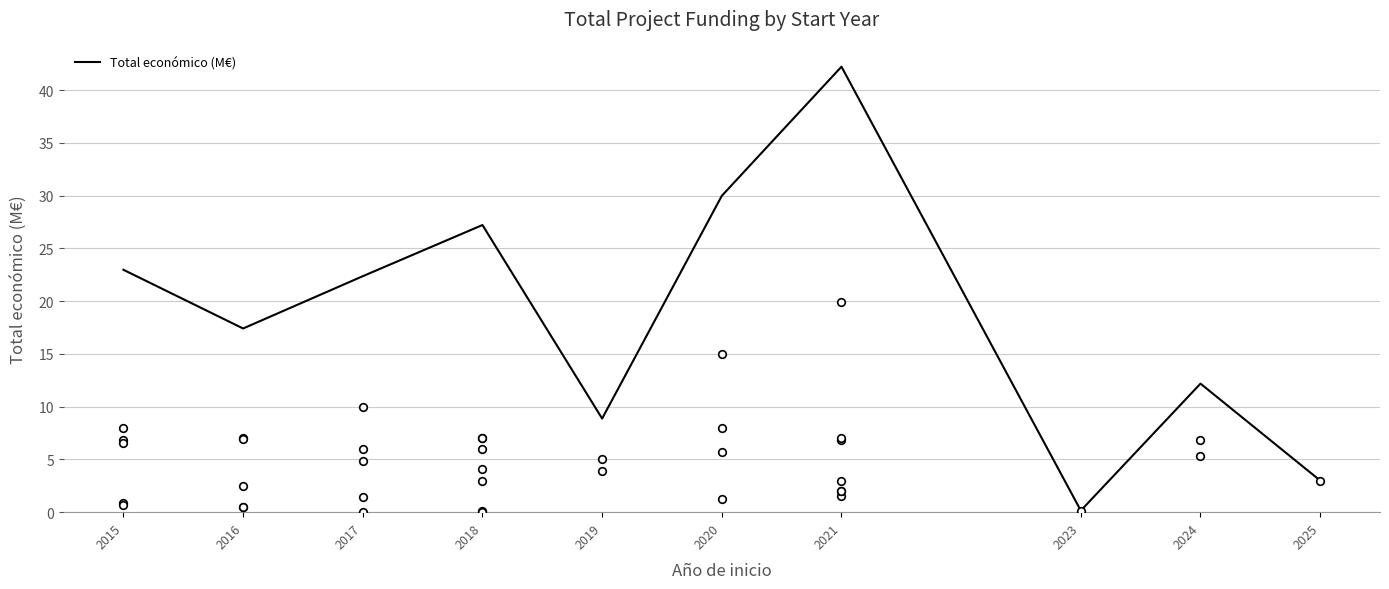

Between 2023 and 2017, which is larger?

2017